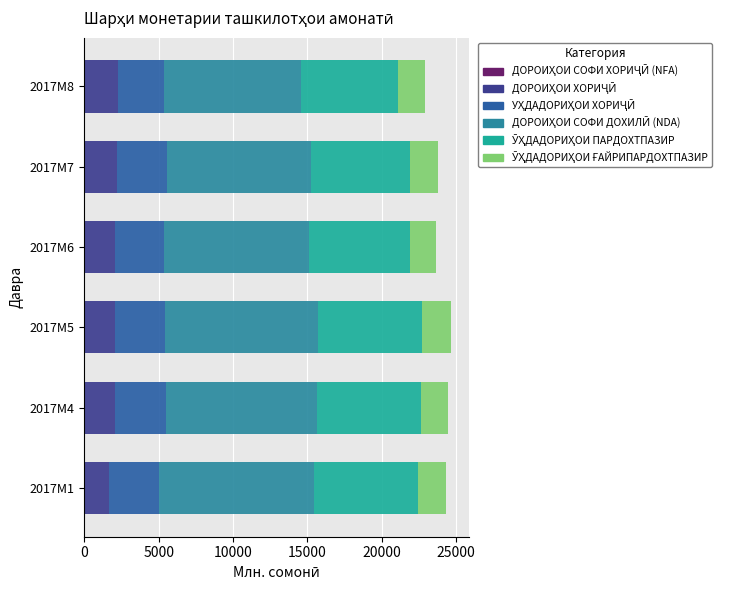

How many series are shown in this chart?

5